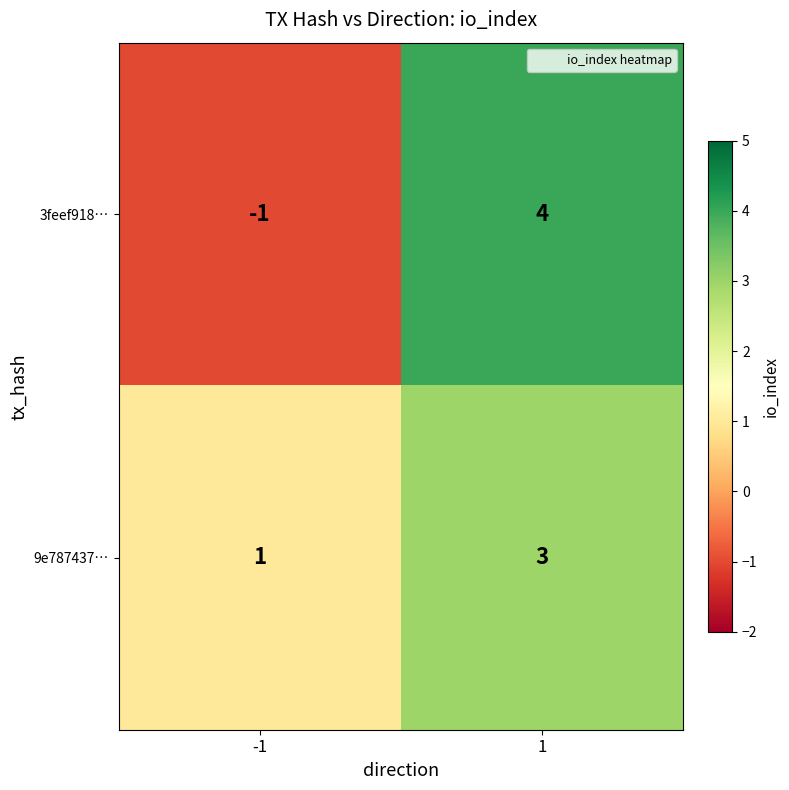

Which series has the widest spread of values?

3feef918…